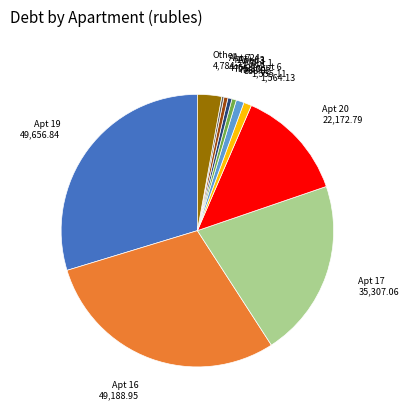

Approximately how many times larger is the value at Apt 19 compared to Other?

10.4